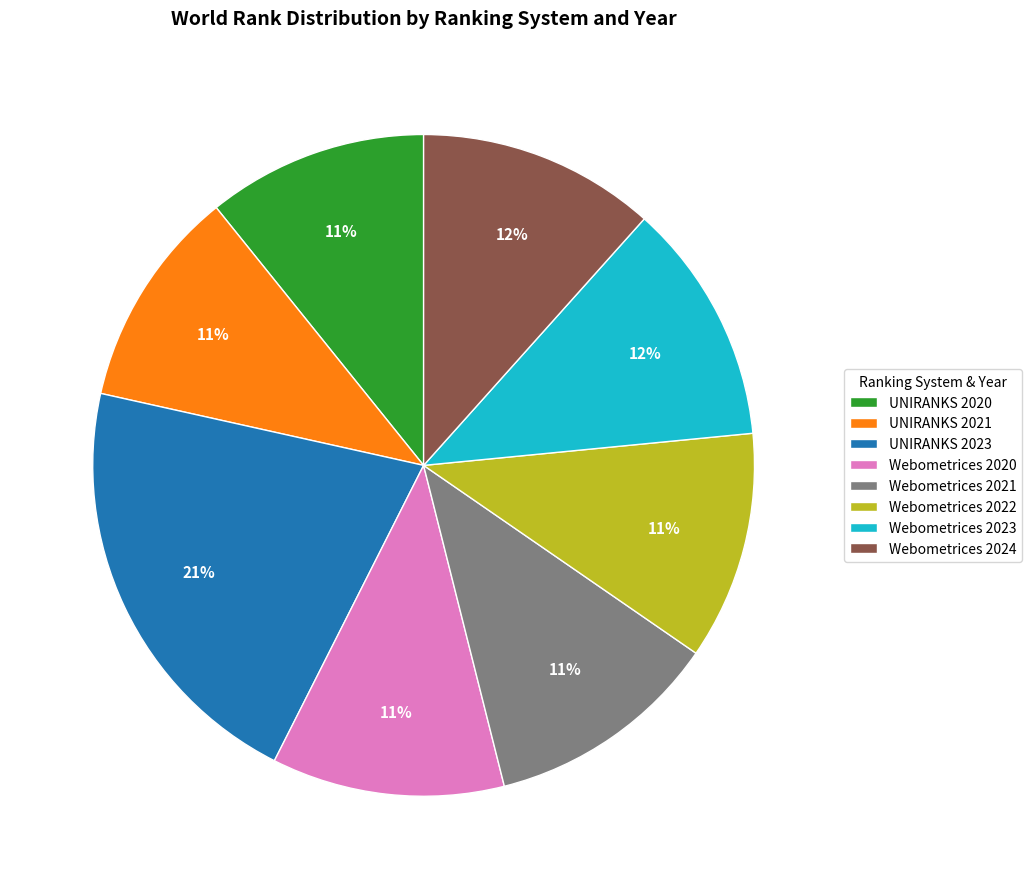

Does Webometrices 2022 account for over 50% of the chart?

No